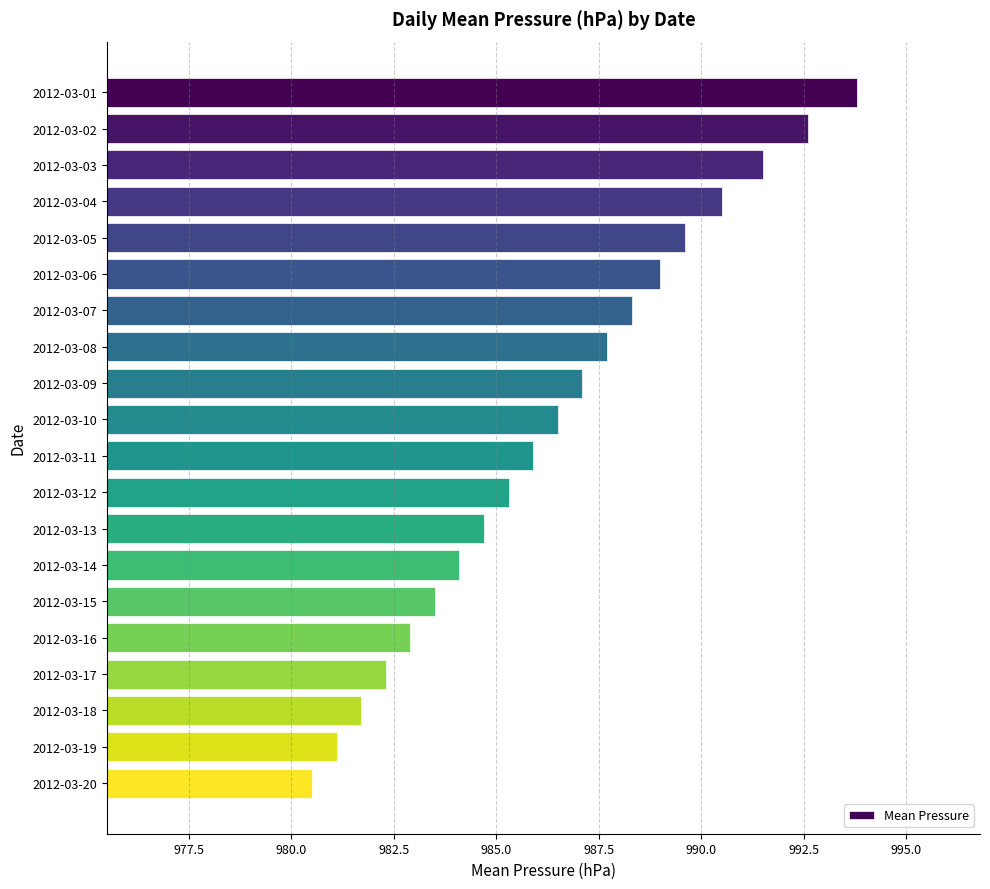

Rank the categories by value from highest to lowest.

2012-03-01, 2012-03-02, 2012-03-03, 2012-03-04, 2012-03-05, 2012-03-06, 2012-03-07, 2012-03-08, 2012-03-09, 2012-03-10, 2012-03-11, 2012-03-12, 2012-03-13, 2012-03-14, 2012-03-15, 2012-03-16, 2012-03-17, 2012-03-18, 2012-03-19, 2012-03-20